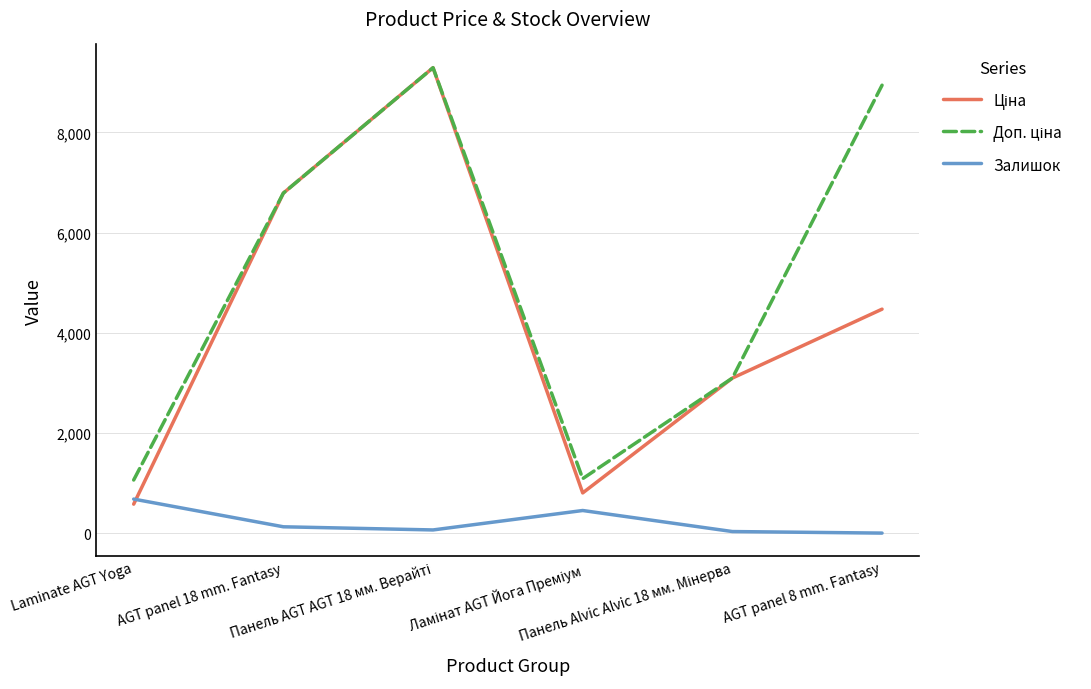

Does the chart have visible grid lines?

Yes